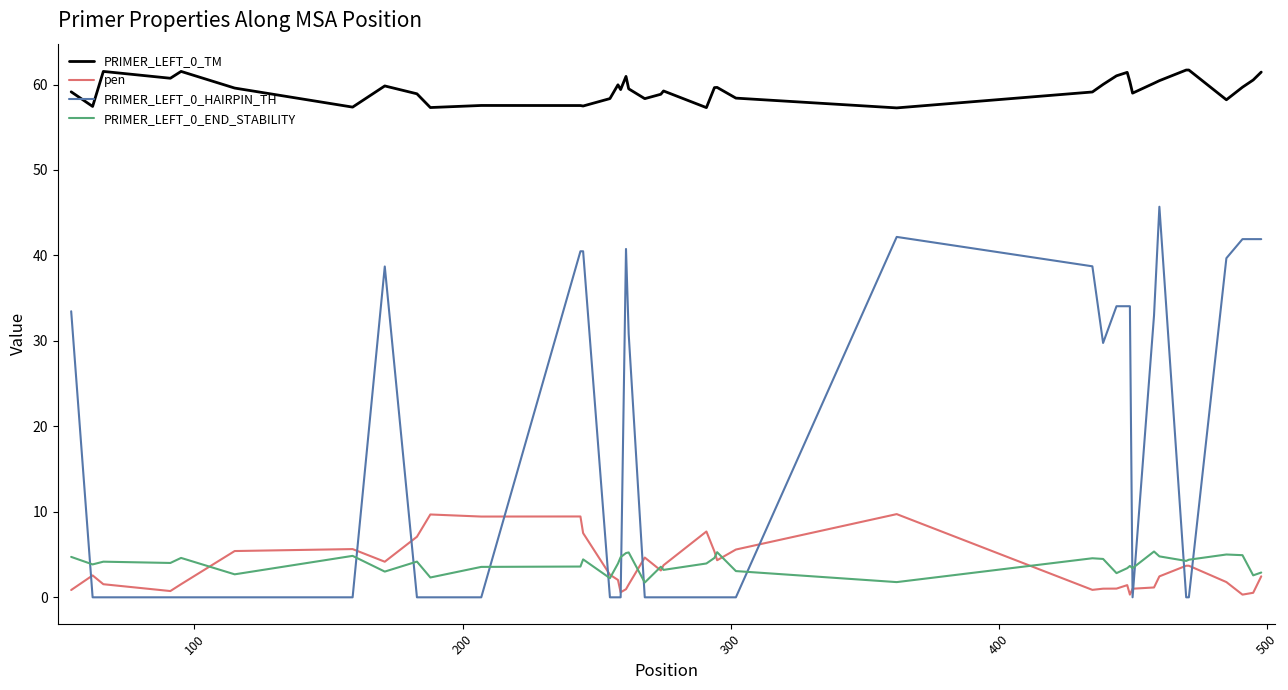

In PRIMER_LEFT_0_TM, how many points are lower than both neighbors (excluding endpoints)?

11